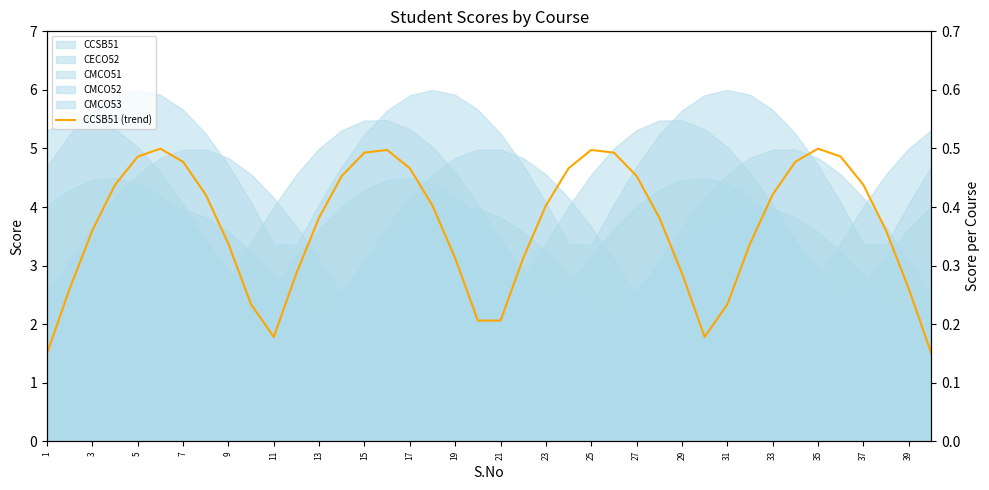

What is the sum of the values at 32 and 25?

9.1